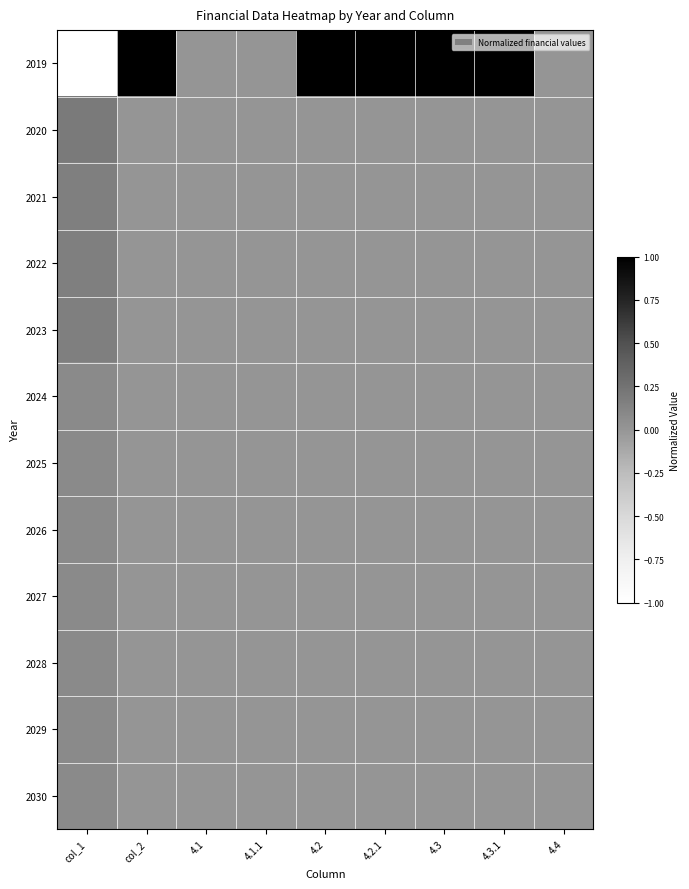

Reading left to right, list all the values displayed in this chart.

2019: col_1=-1.0	col_2=1.0	4.1=0.0	4.1.1=0.0	4.2=1.0	4.2.1=1.0	4.3=1.0	4.3.1=1.0	4.4=0.0
2020: col_1=0.2	col_2=0.0	4.1=0.0	4.1.1=0.0	4.2=0.0	4.2.1=0.0	4.3=0.0	4.3.1=0.0	4.4=0.0
2021: col_1=0.2	col_2=0.0	4.1=0.0	4.1.1=0.0	4.2=0.0	4.2.1=0.0	4.3=0.0	4.3.1=0.0	4.4=0.0
2022: col_1=0.2	col_2=0.0	4.1=0.0	4.1.1=0.0	4.2=0.0	4.2.1=0.0	4.3=0.0	4.3.1=0.0	4.4=0.0
2023: col_1=0.2	col_2=0.0	4.1=0.0	4.1.1=0.0	4.2=0.0	4.2.1=0.0	4.3=0.0	4.3.1=0.0	4.4=0.0
2024: col_1=0.1	col_2=0.0	4.1=0.0	4.1.1=0.0	4.2=0.0	4.2.1=0.0	4.3=0.0	4.3.1=0.0	4.4=0.0
2025: col_1=0.1	col_2=0.0	4.1=0.0	4.1.1=0.0	4.2=0.0	4.2.1=0.0	4.3=0.0	4.3.1=0.0	4.4=0.0
2026: col_1=0.1	col_2=0.0	4.1=0.0	4.1.1=0.0	4.2=0.0	4.2.1=0.0	4.3=0.0	4.3.1=0.0	4.4=0.0
2027: col_1=0.1	col_2=0.0	4.1=0.0	4.1.1=0.0	4.2=0.0	4.2.1=0.0	4.3=0.0	4.3.1=0.0	4.4=0.0
2028: col_1=0.1	col_2=0.0	4.1=0.0	4.1.1=0.0	4.2=0.0	4.2.1=0.0	4.3=0.0	4.3.1=0.0	4.4=0.0
2029: col_1=0.1	col_2=0.0	4.1=0.0	4.1.1=0.0	4.2=0.0	4.2.1=0.0	4.3=0.0	4.3.1=0.0	4.4=0.0
2030: col_1=0.1	col_2=0.0	4.1=0.0	4.1.1=0.0	4.2=0.0	4.2.1=0.0	4.3=0.0	4.3.1=0.0	4.4=0.0